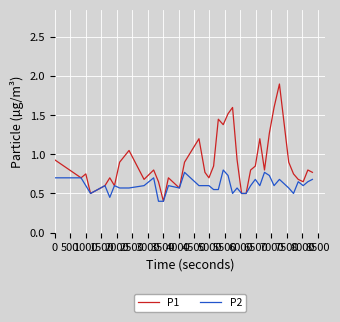

What is the minimum value for P2?

0.4